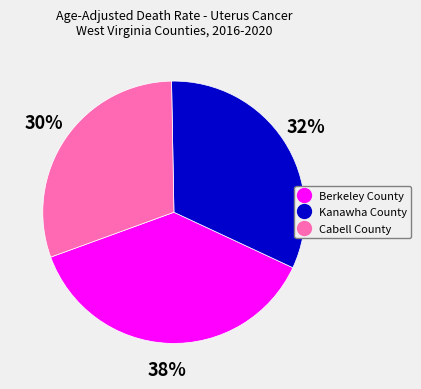

What is the smallest slice in the pie chart?

Cabell County